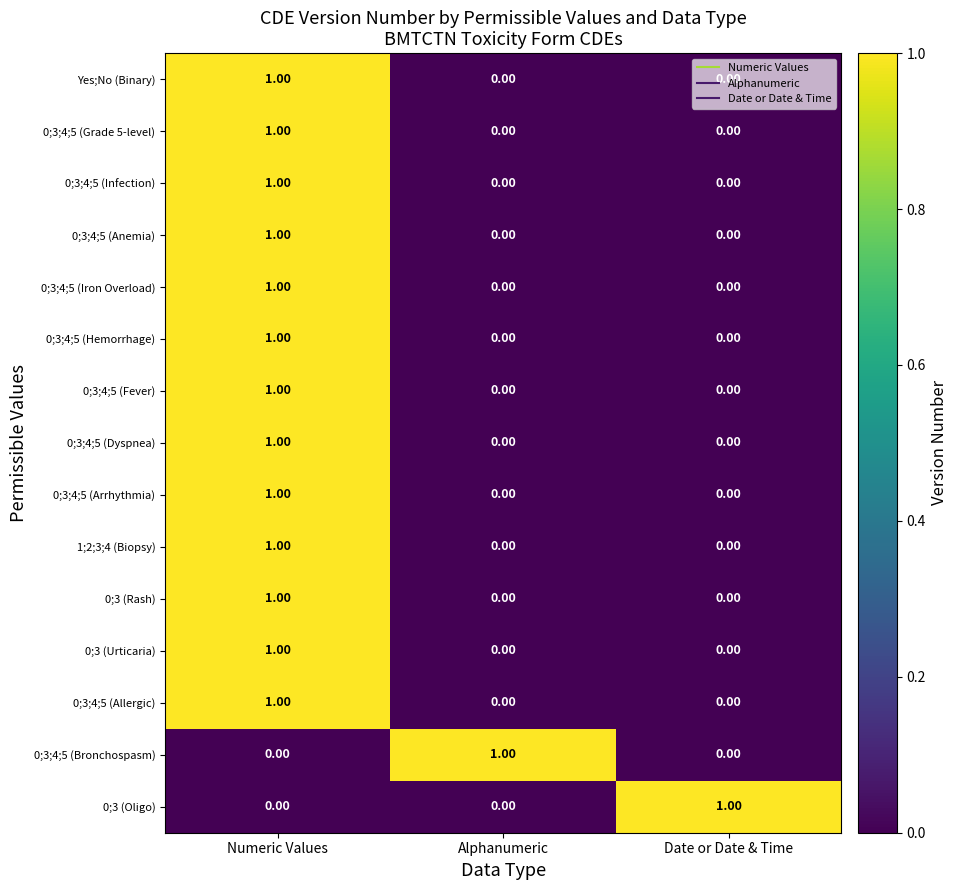

At which category is the sum across all series the highest?

Numeric Values